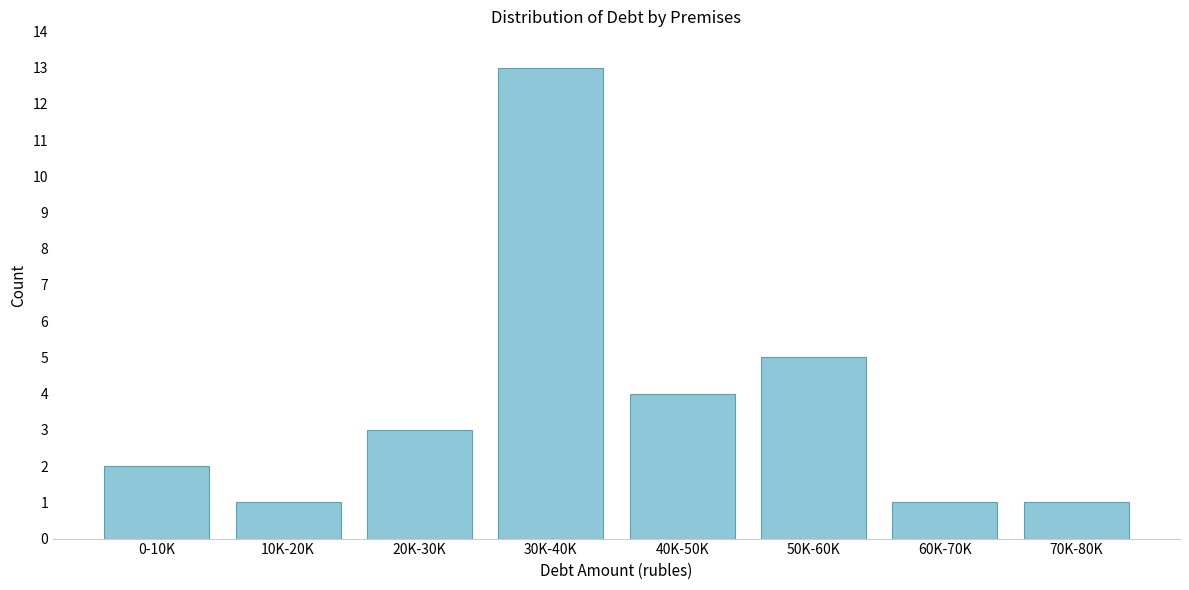

Reading right to left, list all the values displayed in this chart.

70K-80K=1	60K-70K=1	50K-60K=5	40K-50K=4	30K-40K=13	20K-30K=3	10K-20K=1	0-10K=2